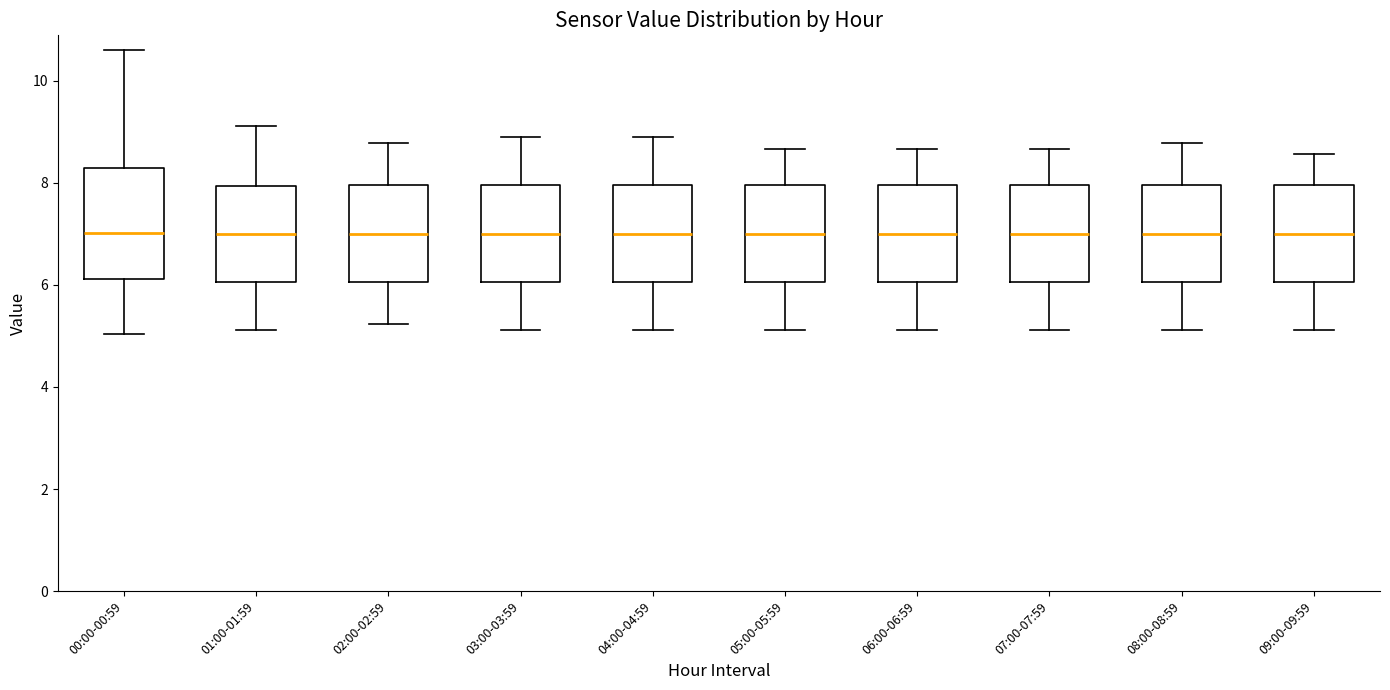

Reading left to right, transcribe this box plot: for each box, give where its median line is, the range the box spans, and where its two whiskers end, as read against the y-axis. The values are not printed on the chart, so give them approximately, as read against the axis.

00:00-00:59: median 7.0, box 6.2 to 8.2, whiskers 5.0 to 10.6
01:00-01:59: median 7.0, box 6.0 to 8.0, whiskers 5.2 to 9.2
02:00-02:59: median 7.0, box 6.0 to 8.0, whiskers 5.2 to 8.8
03:00-03:59: median 7.0, box 6.0 to 8.0, whiskers 5.2 to 8.8
04:00-04:59: median 7.0, box 6.0 to 8.0, whiskers 5.2 to 8.8
05:00-05:59: median 7.0, box 6.0 to 8.0, whiskers 5.2 to 8.6
06:00-06:59: median 7.0, box 6.0 to 8.0, whiskers 5.2 to 8.6
07:00-07:59: median 7.0, box 6.0 to 8.0, whiskers 5.2 to 8.6
08:00-08:59: median 7.0, box 6.0 to 8.0, whiskers 5.2 to 8.8
09:00-09:59: median 7.0, box 6.0 to 8.0, whiskers 5.2 to 8.6